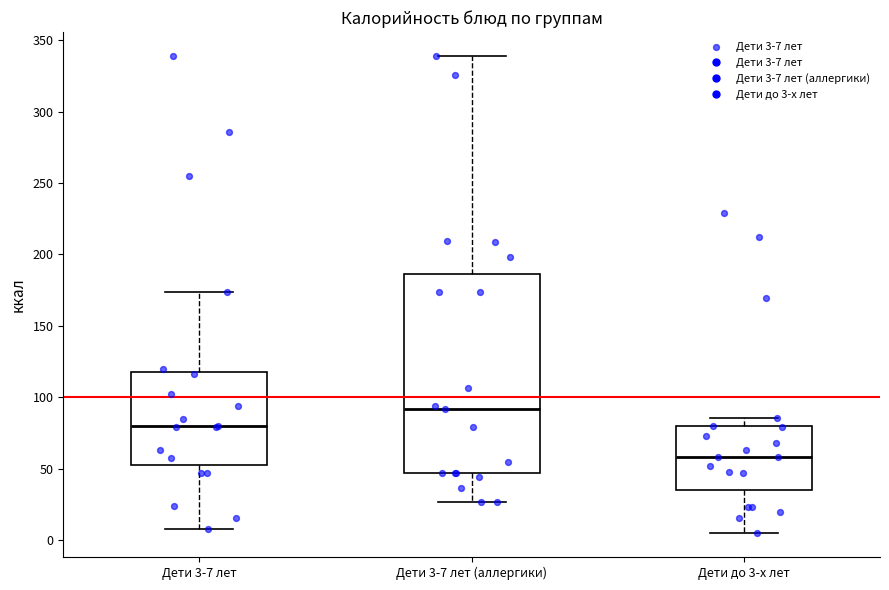

Where does the median line of the box for Дети до 3-х лет sit on the y-axis? The values are not printed on the chart, so give them approximately, as read against the axis.

60